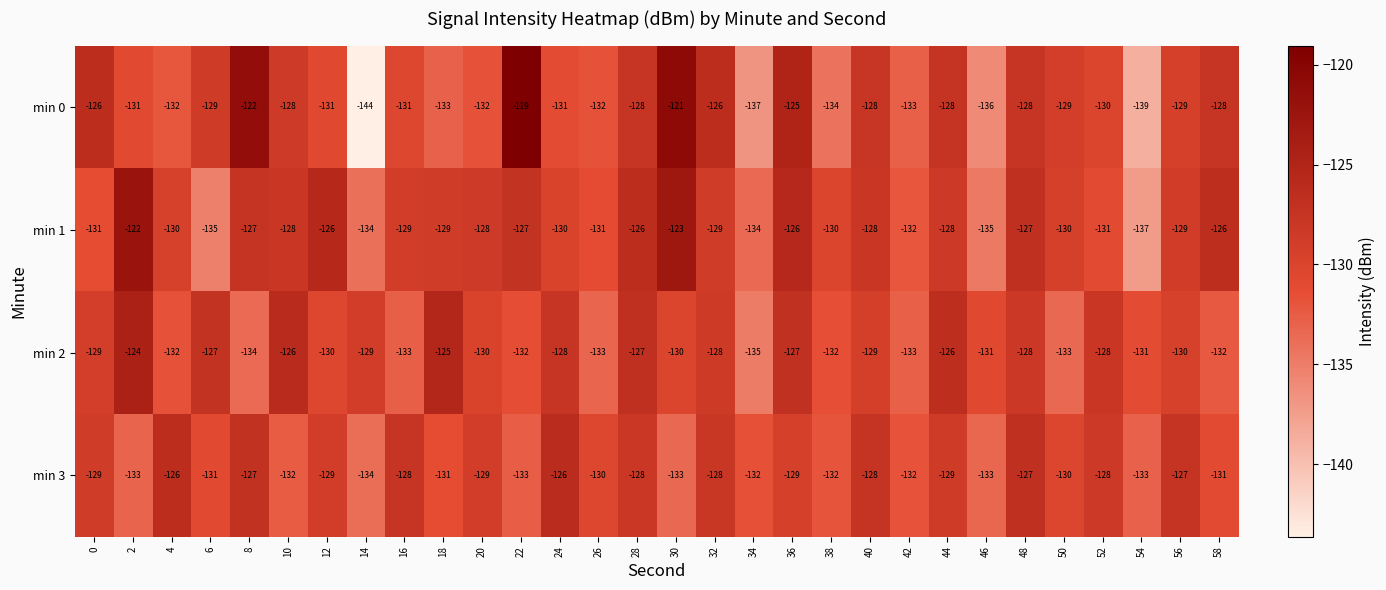

How many series are shown in this chart?

4